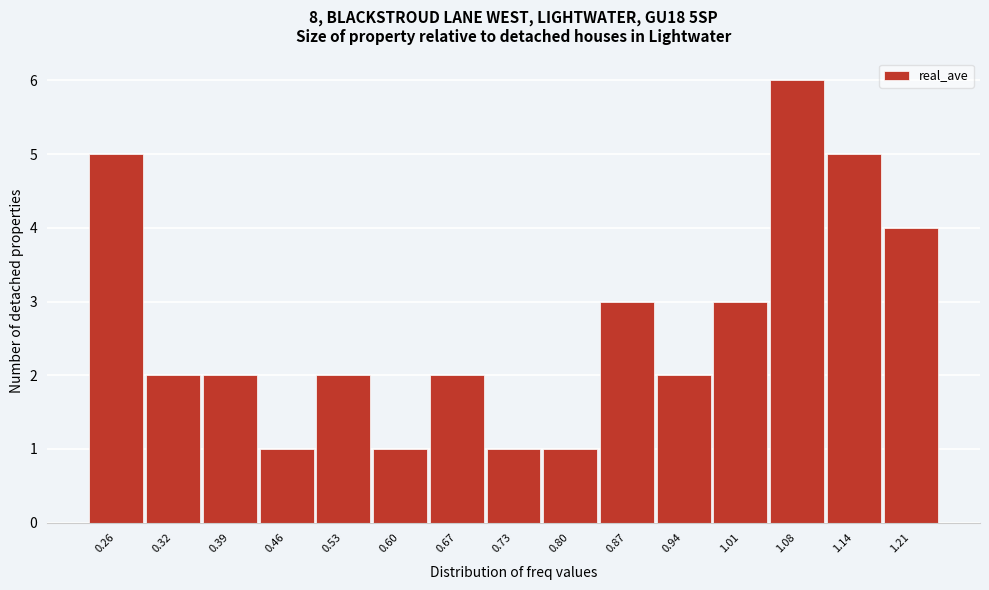

Reading left to right, what are all the values shown in this chart?

5	2	2	1	2	1	2	1	1	3	2	3	6	5	4